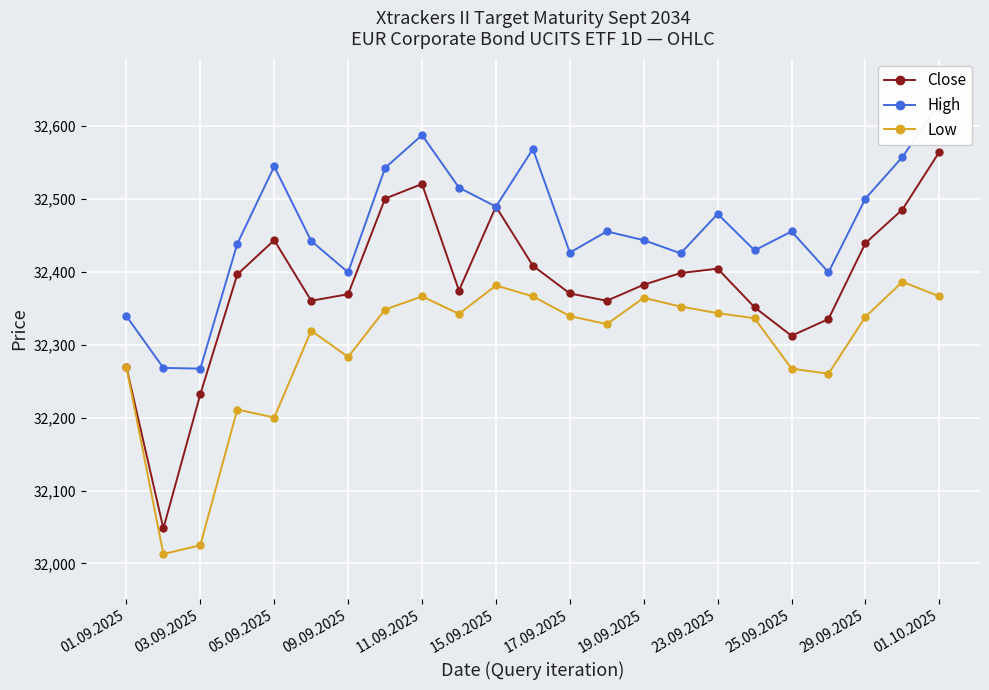

What are all the series names shown in the legend?

Close, High, Low